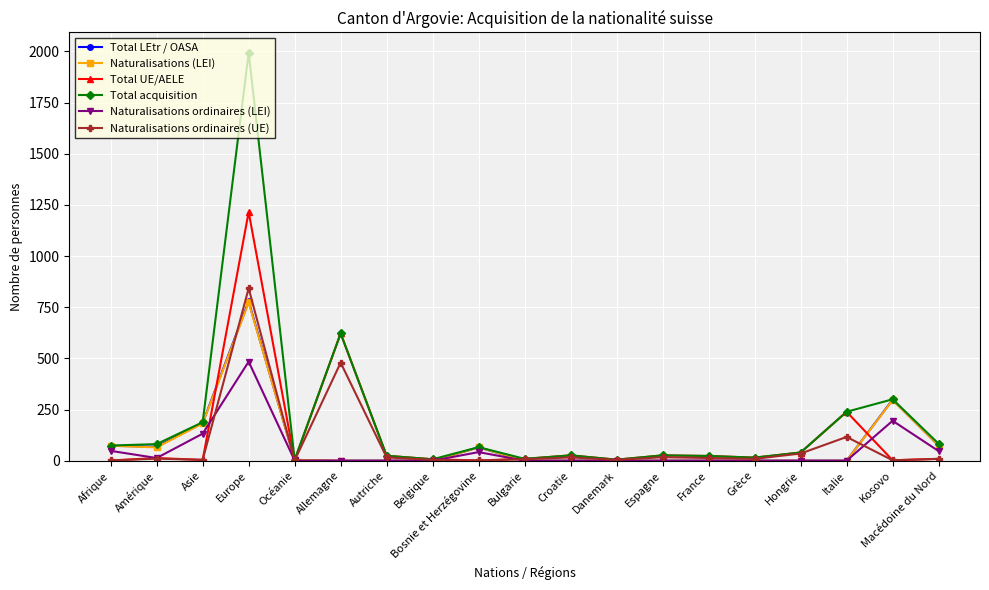

True or false: Naturalisations ordinaires (LEI) has more than 0 points higher than both neighbors.

True